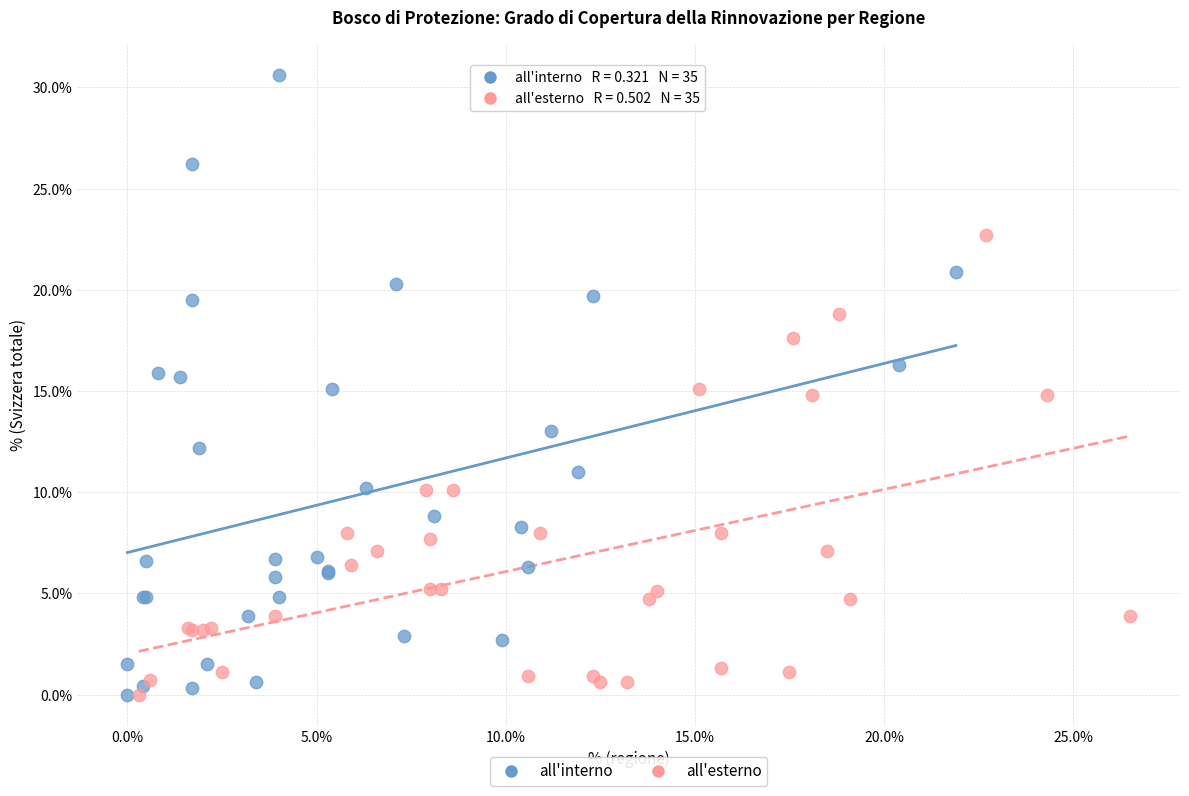

Which series contains the highest Y value?

all'interno